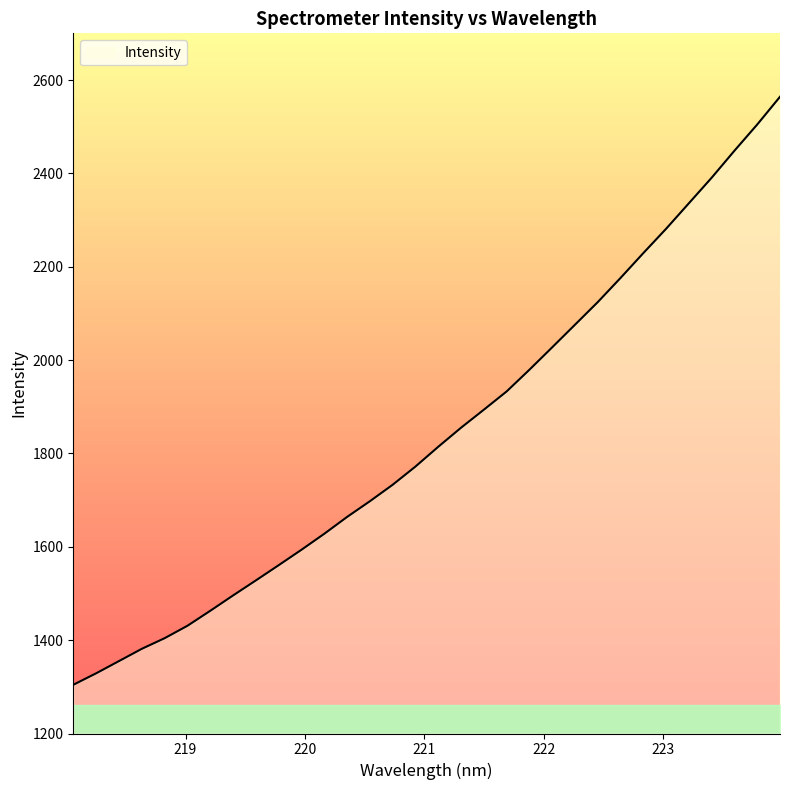

True or false: the data has more than 1 interior local peaks.

False